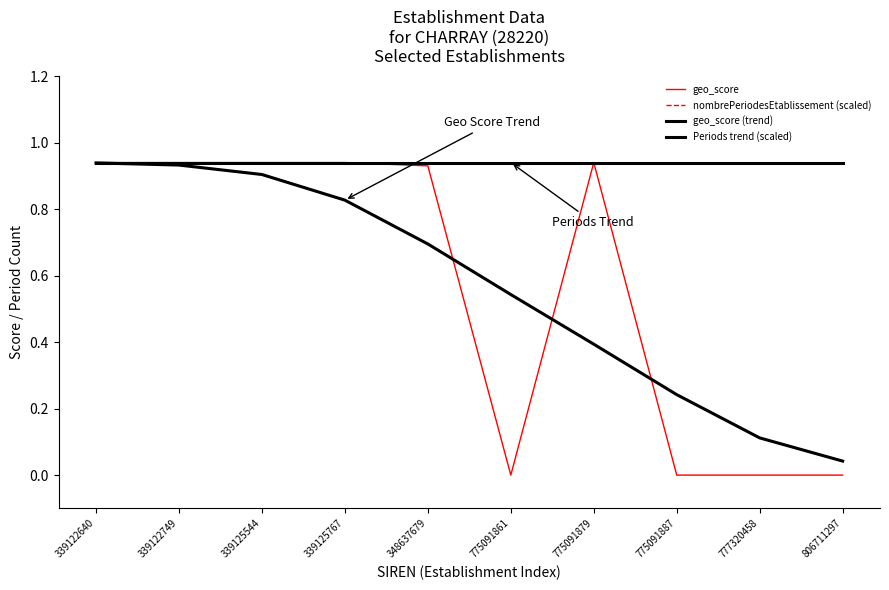

What is the difference between the second highest and minimum values in the geo_score (trend) series?

0.9